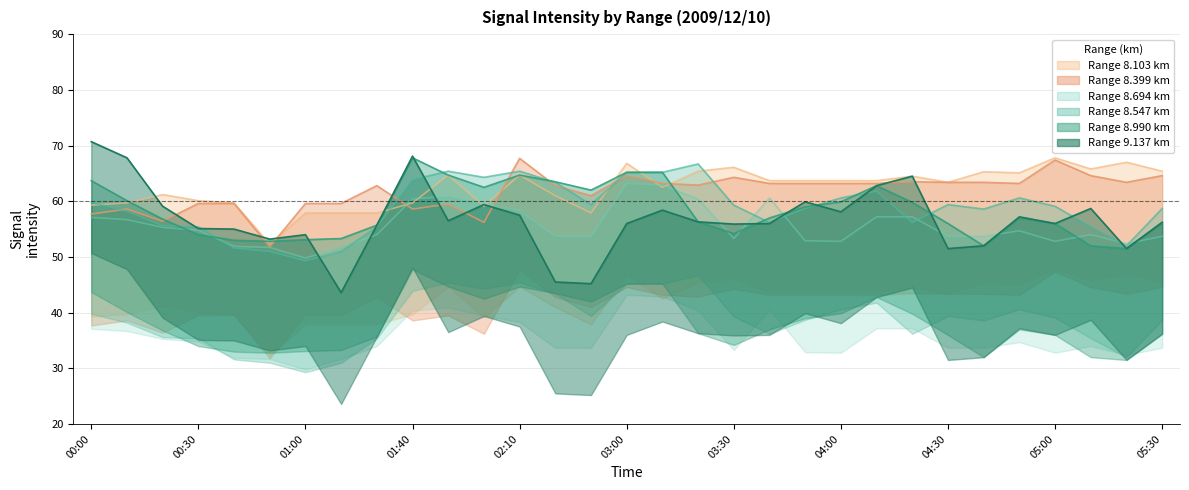

How many data points in 8.399 are less than 63?

15